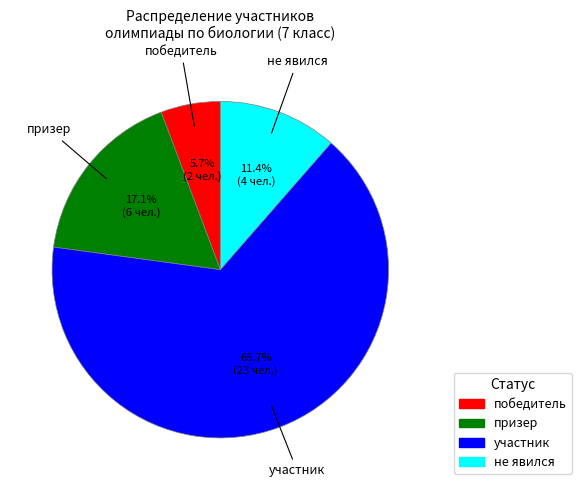

To the nearest percent, what is the difference between the largest and smallest slice percentages?

60%